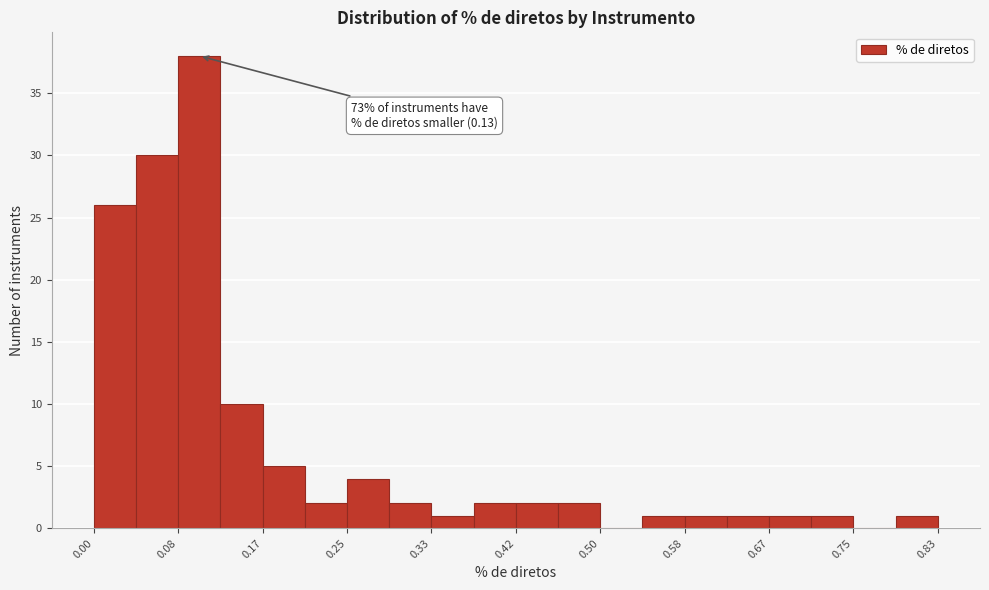

Over which range of the x-axis is the bar tallest?

0.08 to 0.13